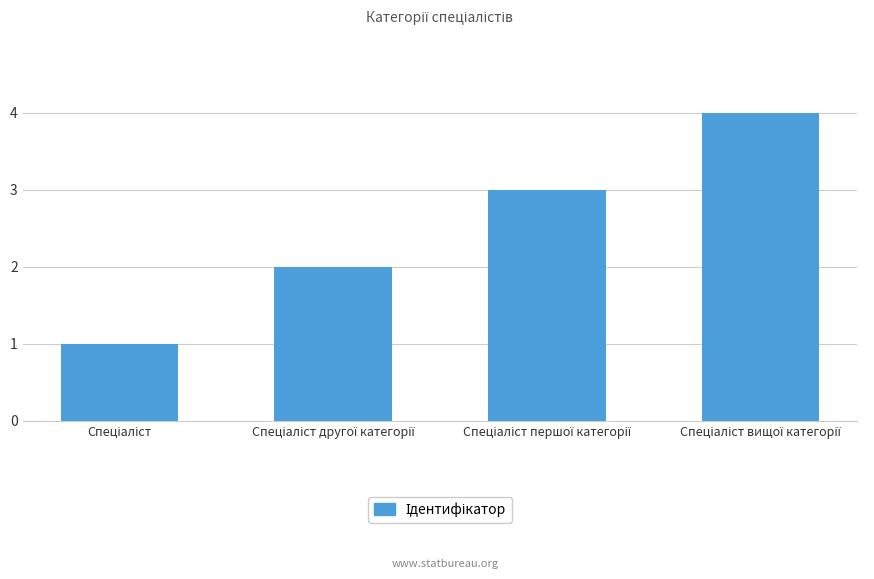

What is the maximum value shown in the chart?

4